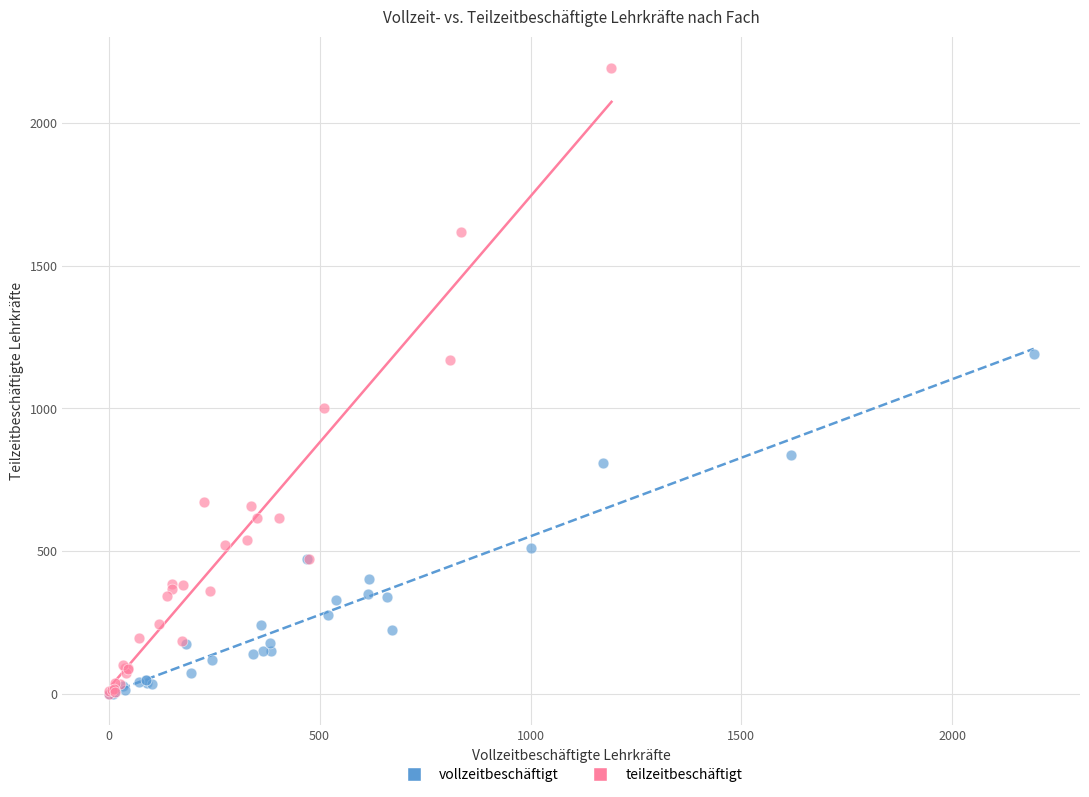

Which series reaches the maximum Y coordinate?

teilzeitbeschäftigt